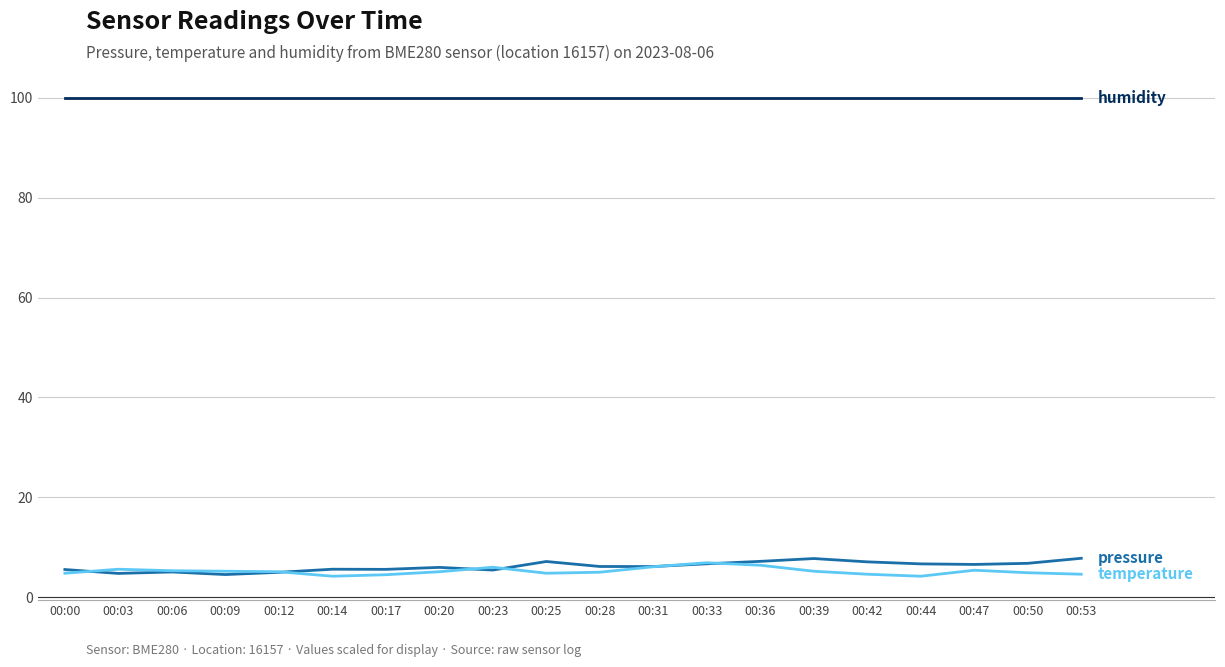

What is the minimum value shown in the chart?

4.2